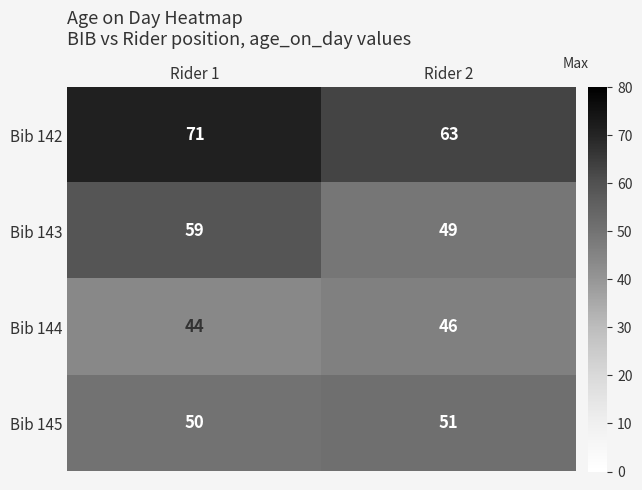

At Rider 1, list the series in order from largest to smallest.

Bib 142, Bib 143, Bib 145, Bib 144